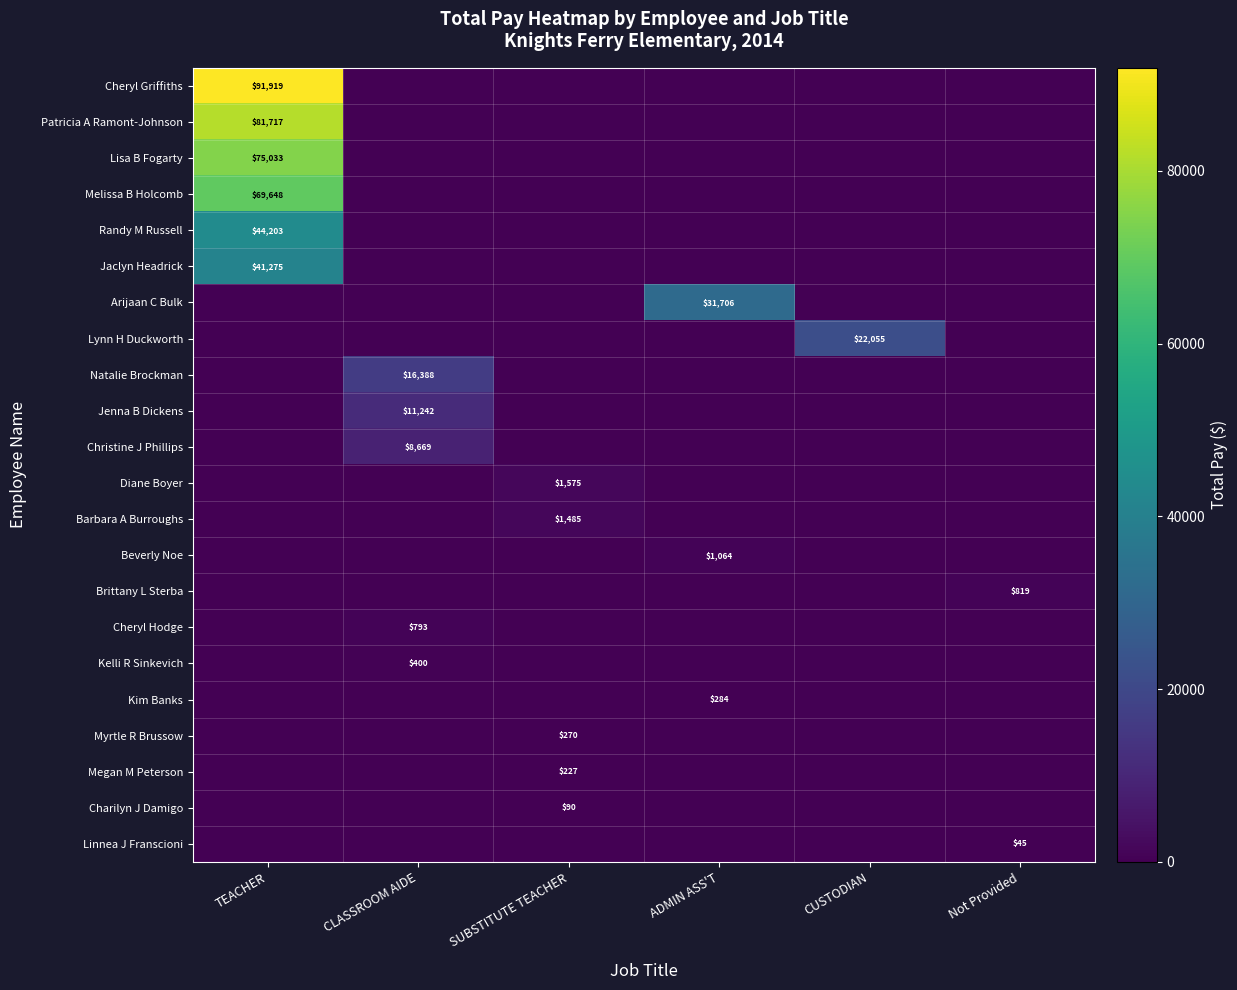

Is it true that Patricia A Ramont-Johnson equals 81717 at TEACHER?

True